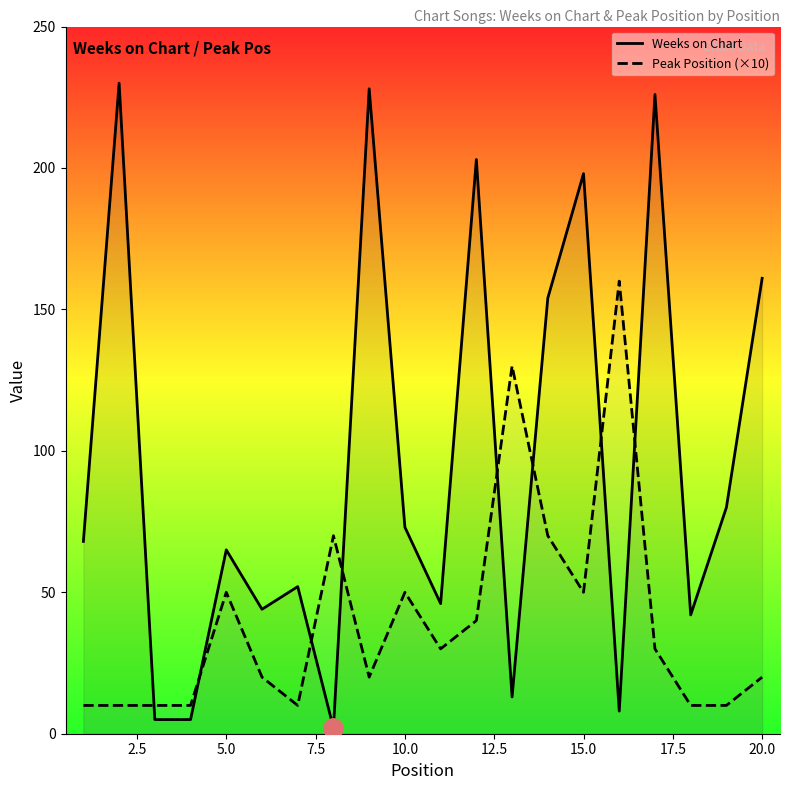

The Peak Position (×10) series shows 50 at 10.0. True or false?

True